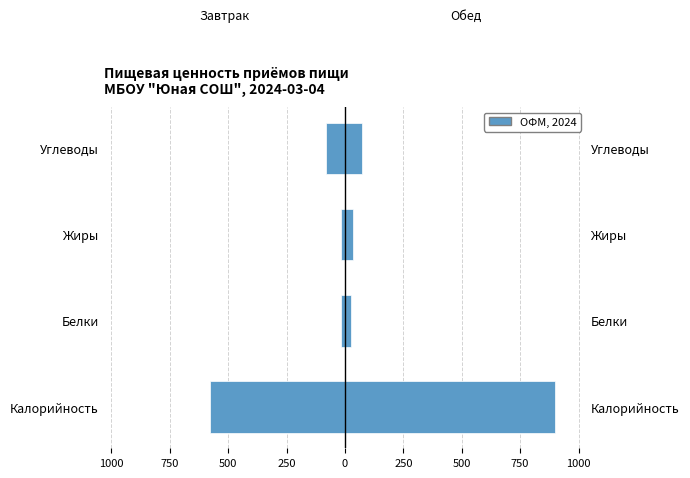

What is the difference between the maximum and minimum values in the Обед series?

871.8